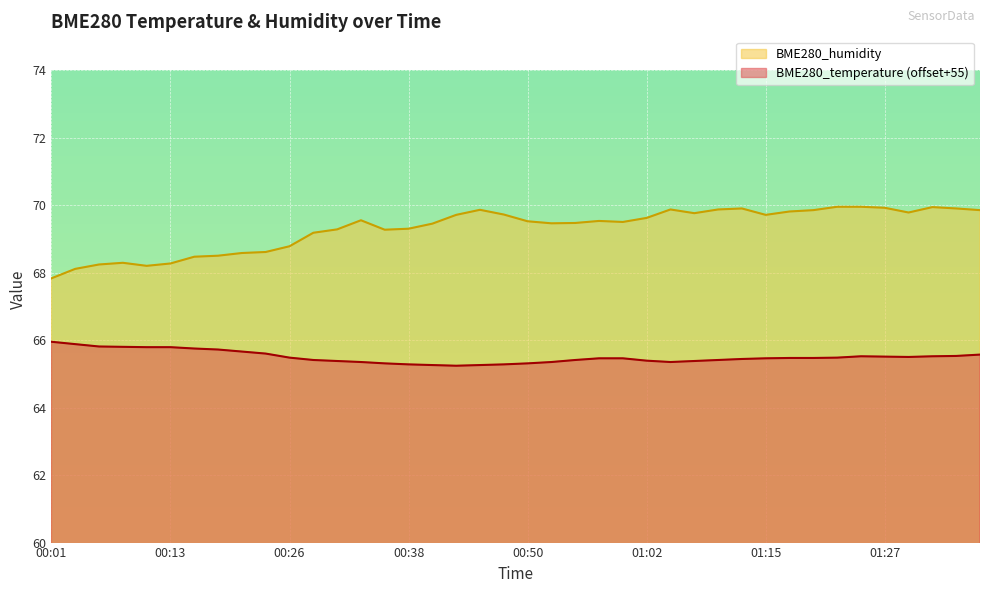

What is the approximate value of BME280_temperature at 01:25?

65.5